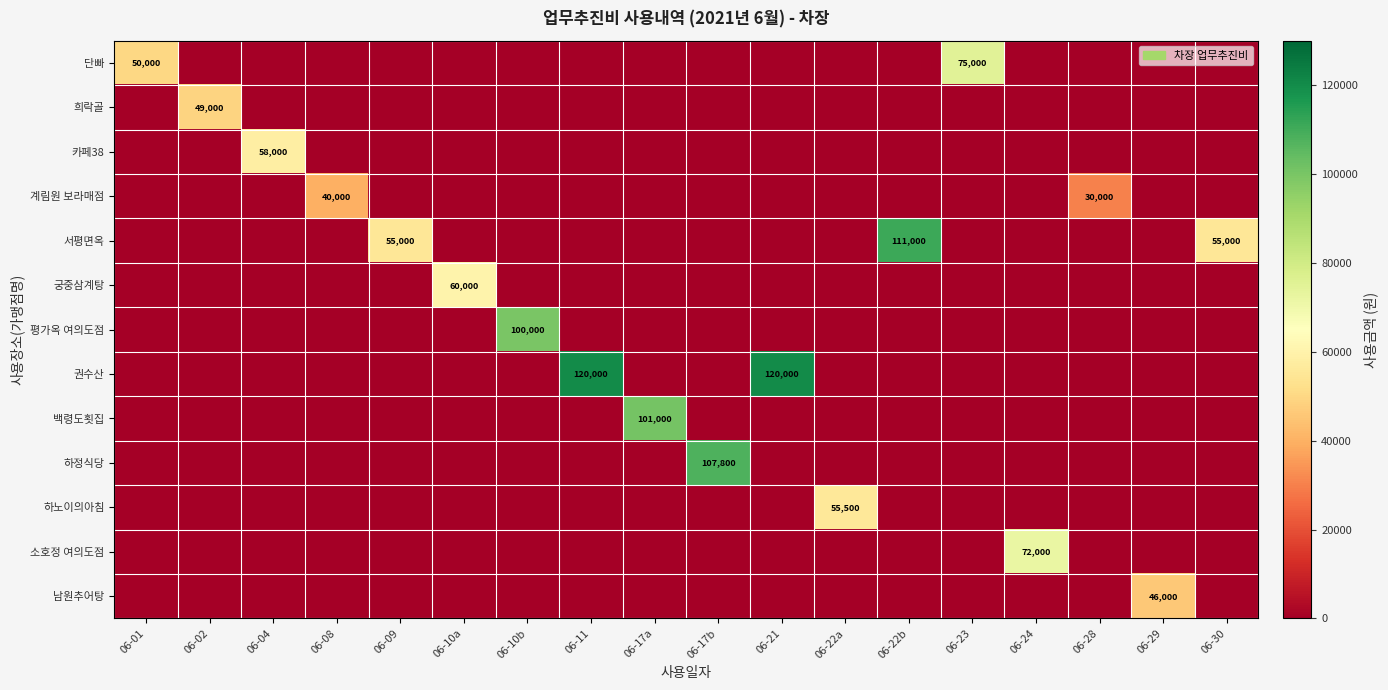

True or false: 권수산 has a value of 165051 at 06-11.

False